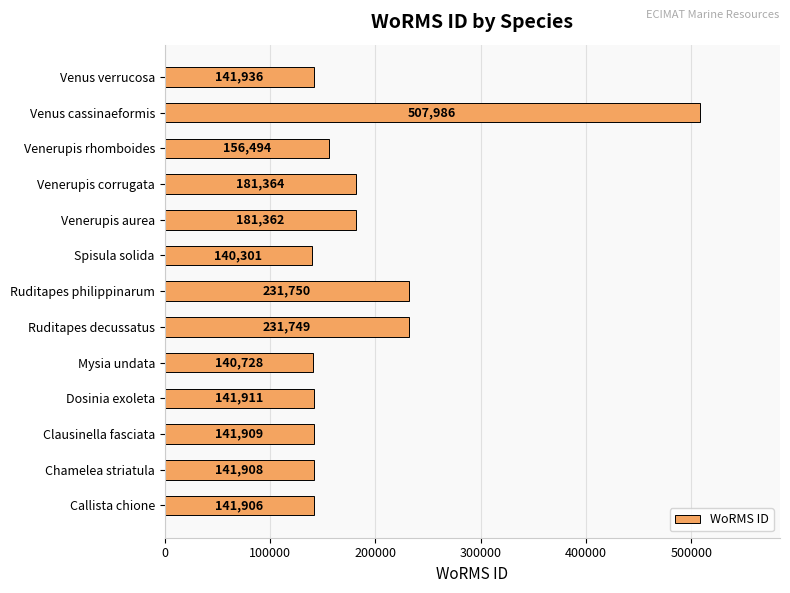

Does the chart contain stacked bars?

No